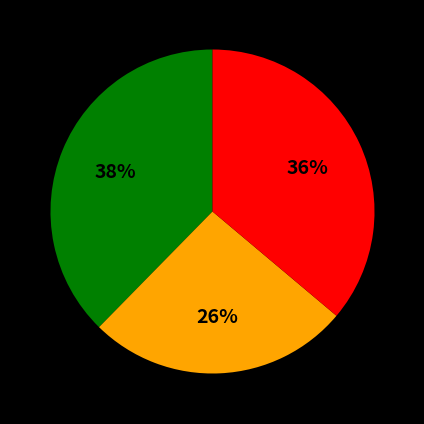

To the nearest percent, what is the average slice percentage?

33%